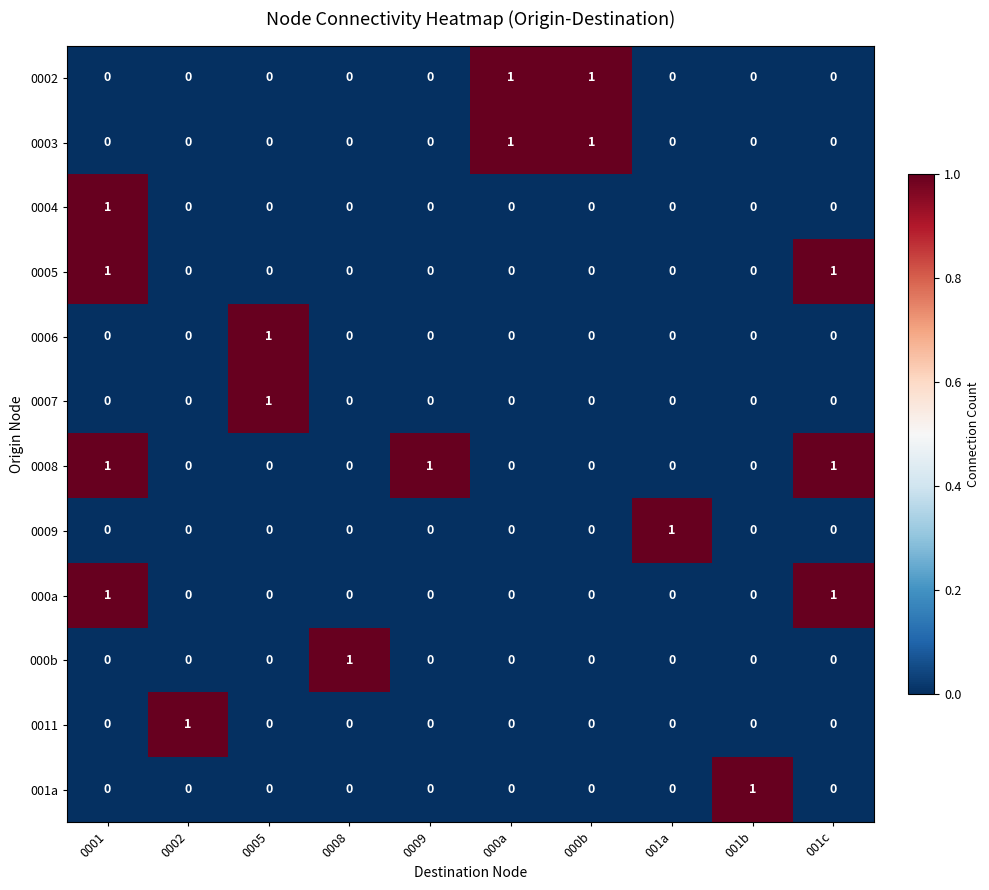

The value of 001a at 0001 is -1. True or false?

False